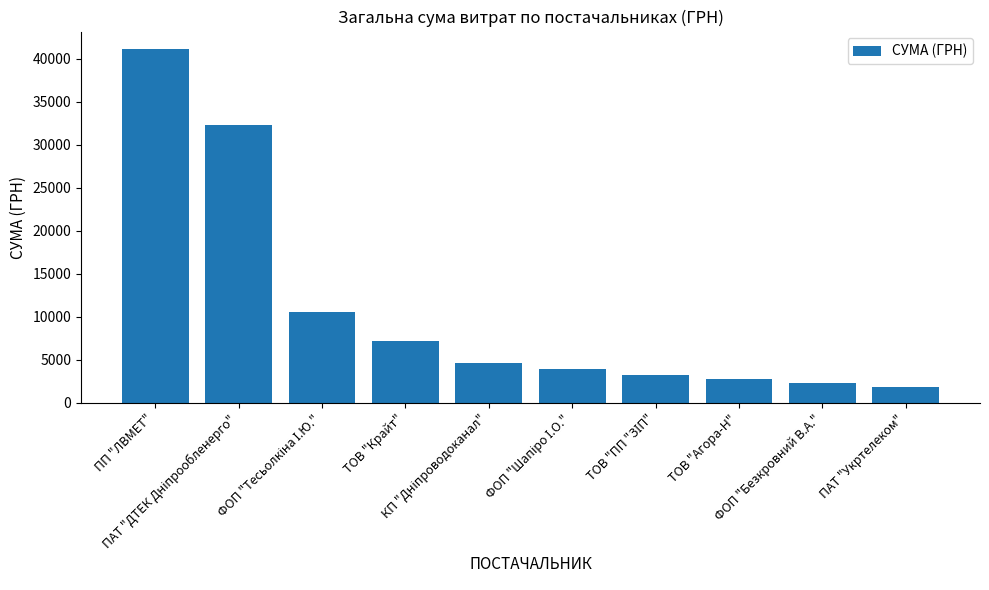

What is the value of the 5th bar from the left?

4588.2